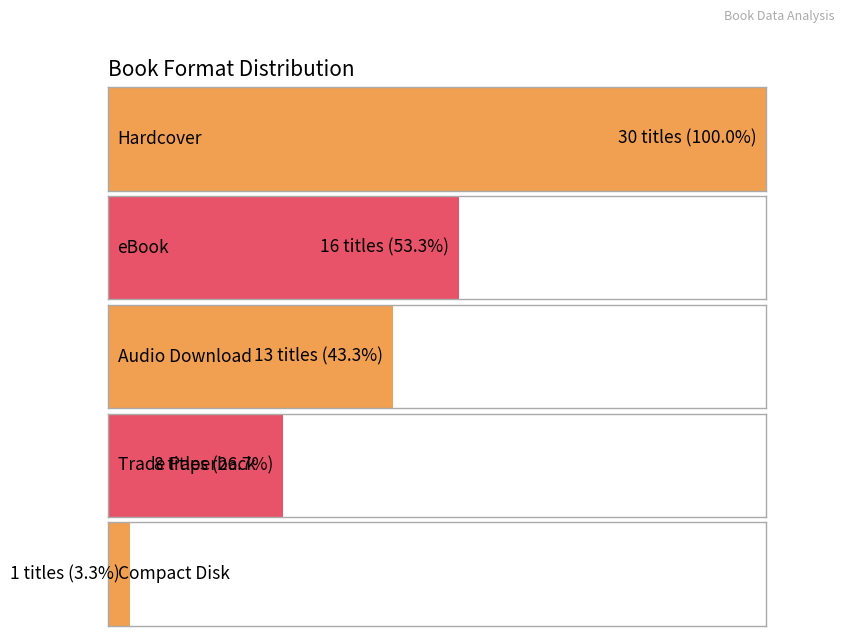

Is it true that the value at Compact Disk is 9?

False